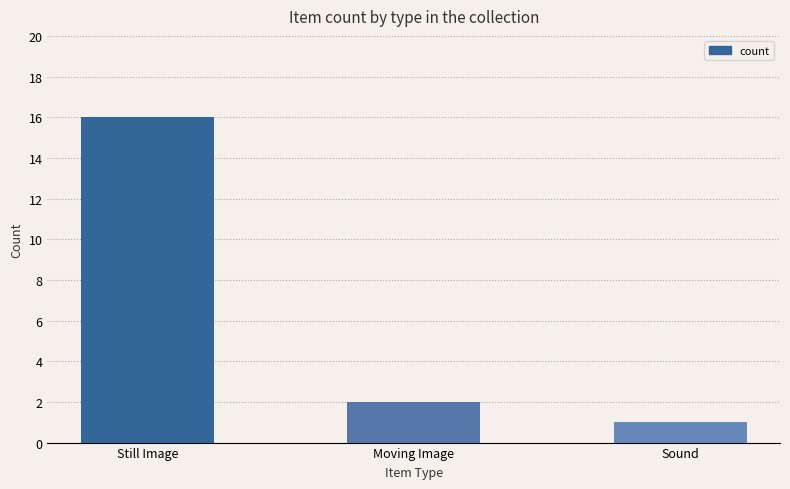

Reading right to left, list all the values displayed in this chart.

Sound=1	Moving Image=2	Still Image=16